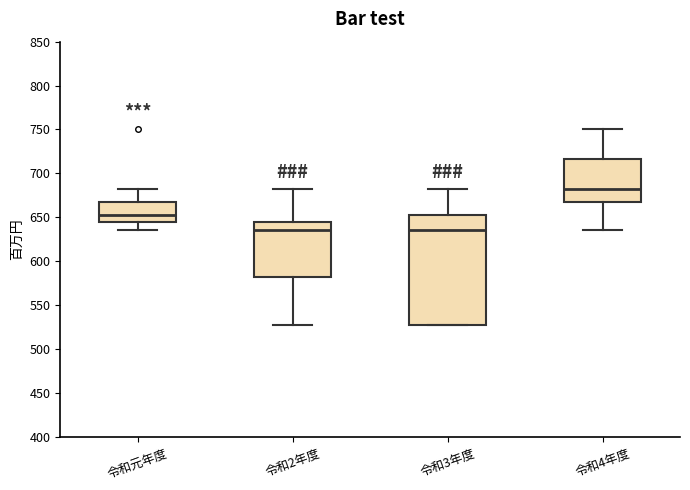

Reading left to right, read every box against the y-axis: the position of its median line, the range the box covers, and the ends of its whiskers. The values are not printed on the chart, so give them approximately, as read against the axis.

令和元年度: median 655, box 645 to 670, whiskers 635 to 680
令和2年度: median 635, box 580 to 645, whiskers 525 to 680
令和3年度: median 635, box 525 to 655, whiskers 525 to 680
令和4年度: median 680, box 670 to 715, whiskers 635 to 750